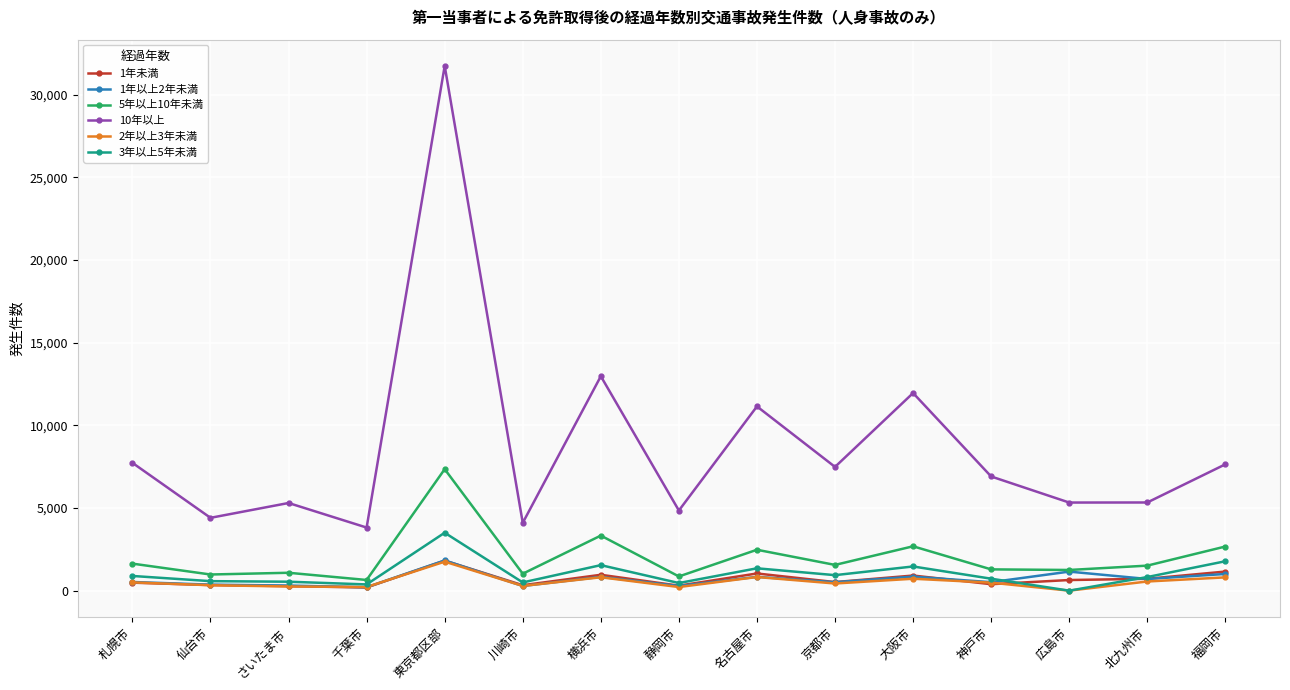

The value of 1年未満 at 横浜市 is 960. True or false?

True